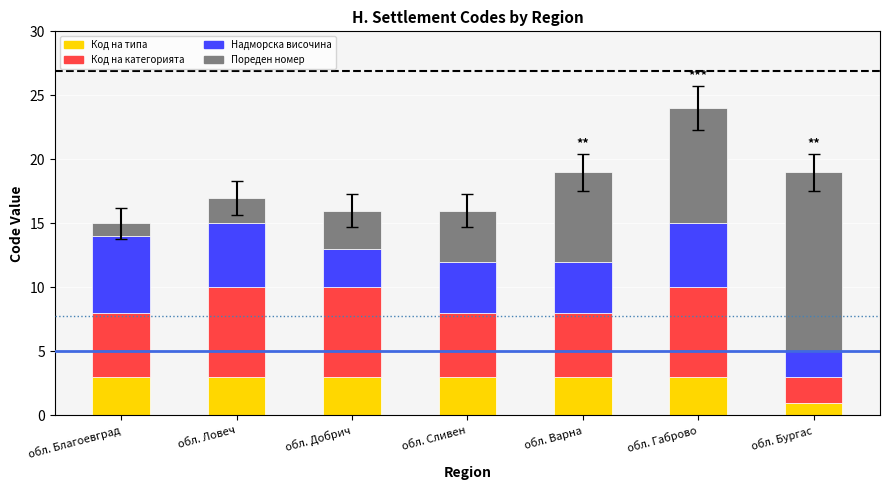

What is the sum of the Код на типа values at обл. Добрич and обл. Благоевград?

6